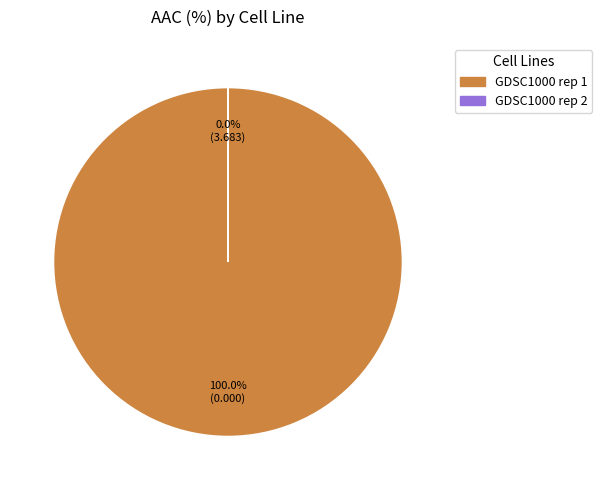

To the nearest percent, what is the difference between the largest and smallest slice percentages?

100%